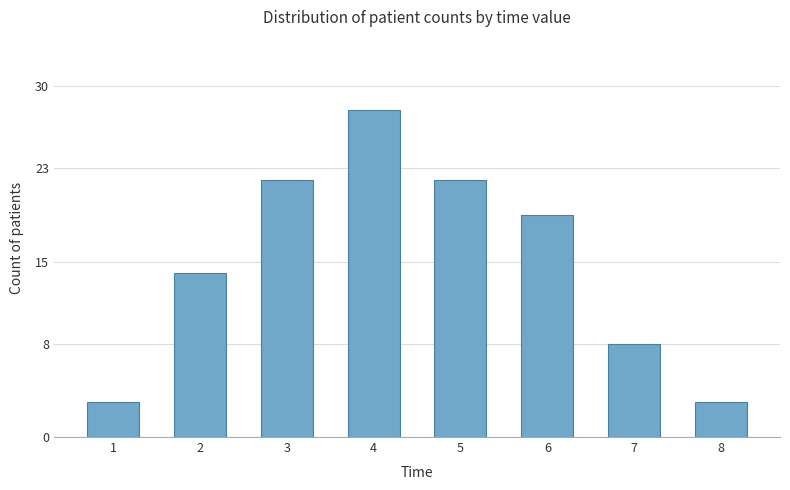

The value at 3 is 9. True or false?

False